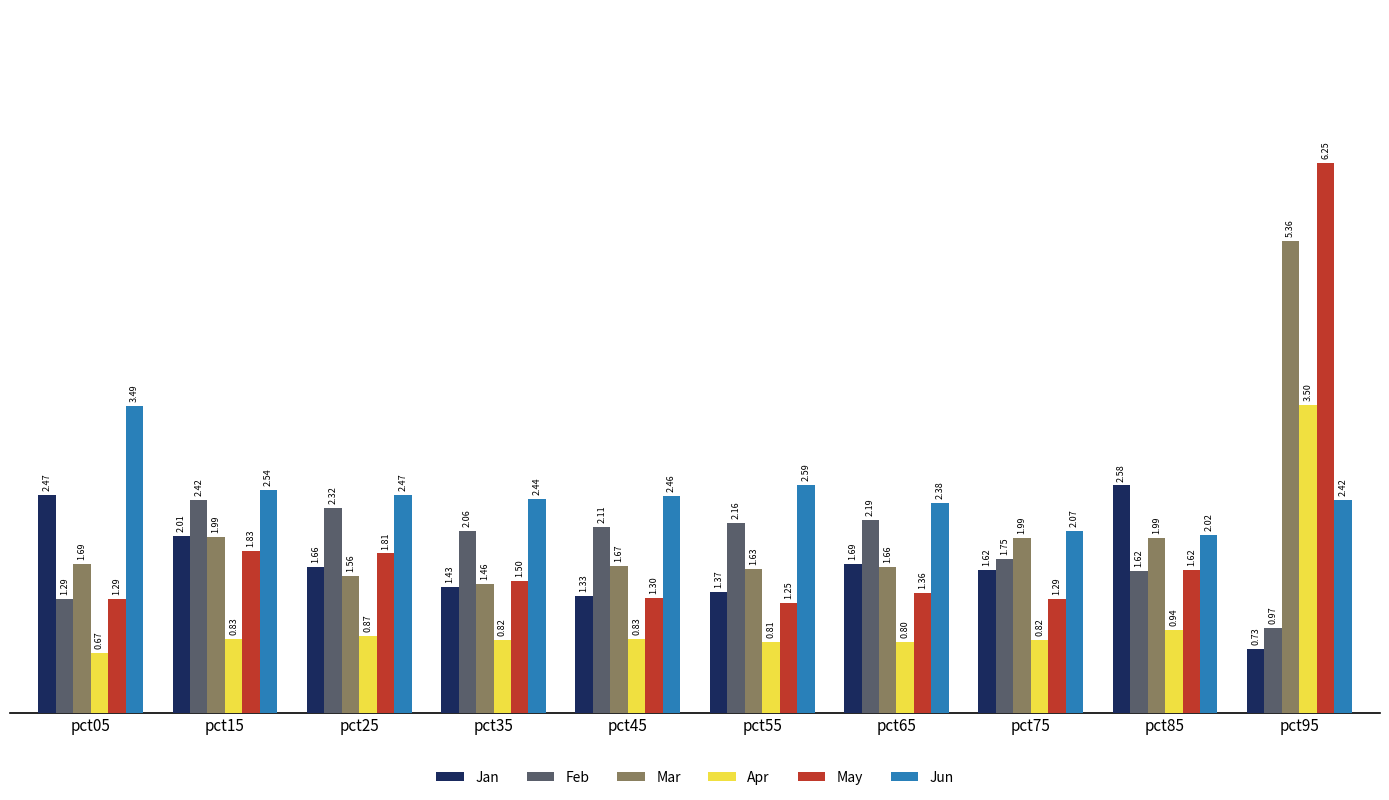

What is the difference between the second highest and minimum values in the Apr series?

0.3